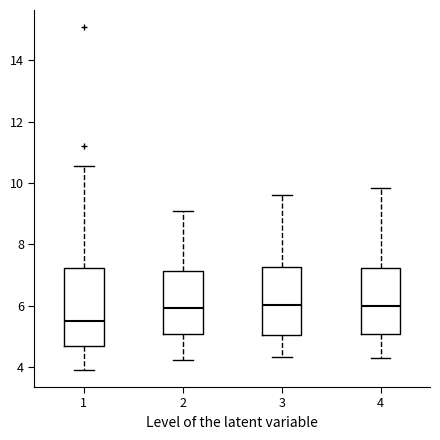

Which box has the lowest median line?

1